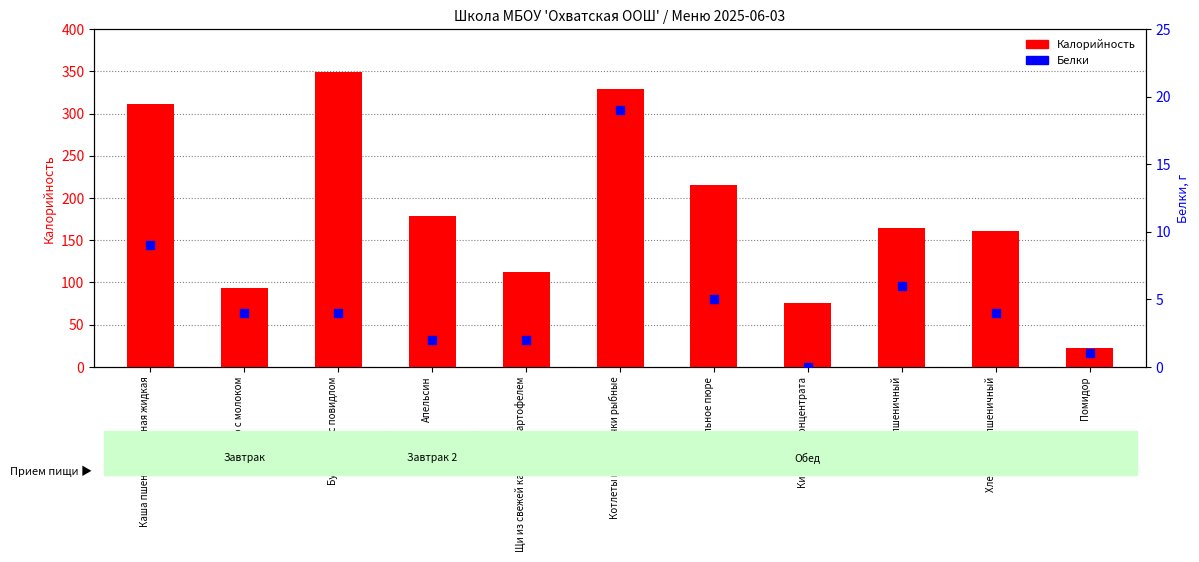

Which series reaches the maximum Y coordinate?

Калорийность